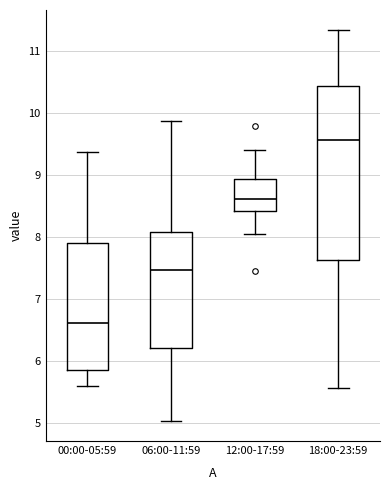

Reading left to right, read every box against the y-axis: the position of its median line, the range the box covers, and the ends of its whiskers. The values are not printed on the chart, so give them approximately, as read against the axis.

00:00-05:59: median 6.6, box 5.9 to 7.9, whiskers 5.6 to 9.4
06:00-11:59: median 7.5, box 6.2 to 8.1, whiskers 5.0 to 9.9
12:00-17:59: median 8.6, box 8.4 to 8.9, whiskers 8.1 to 9.4
18:00-23:59: median 9.6, box 7.6 to 10.4, whiskers 5.6 to 11.4